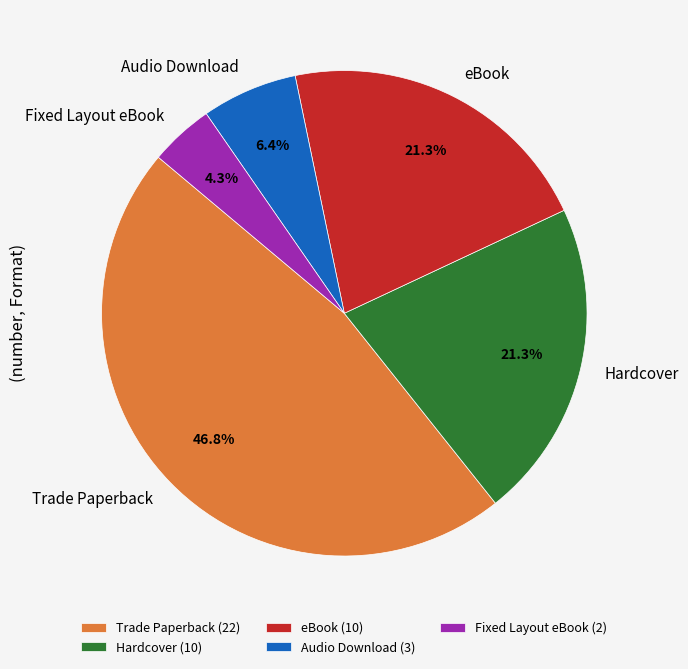

Does Trade Paperback represent more than half of the total?

No